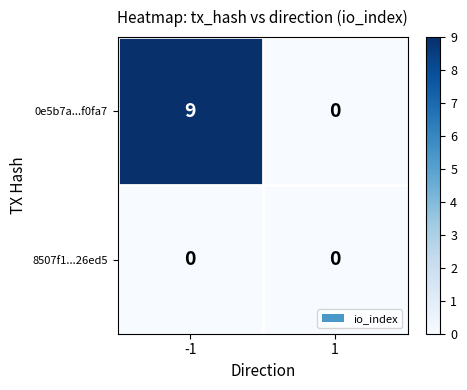

Reading left to right, list all the values displayed in this chart.

0e5b7a...f0fa7: -1=9	1=0
8507f1...26ed5: -1=0	1=0